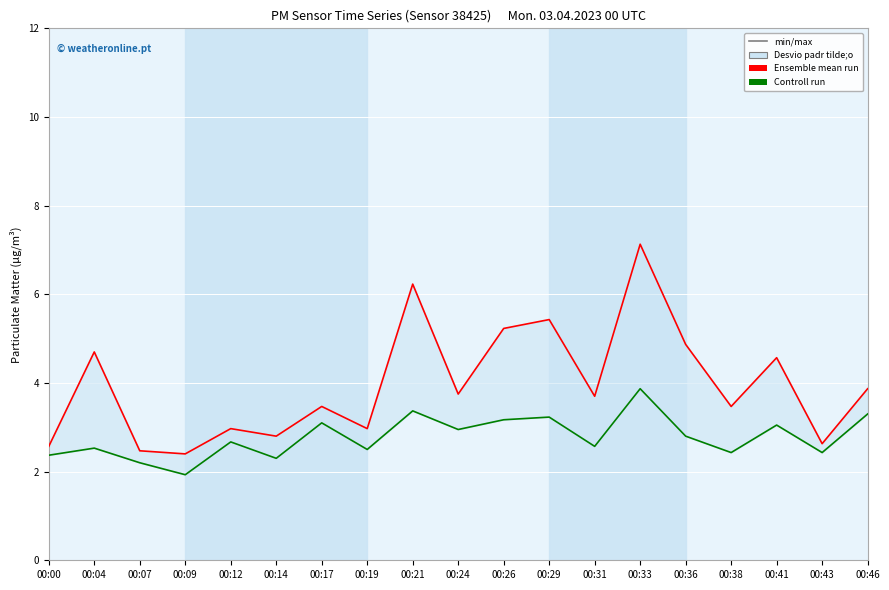

Count the number of data series in this chart.

2